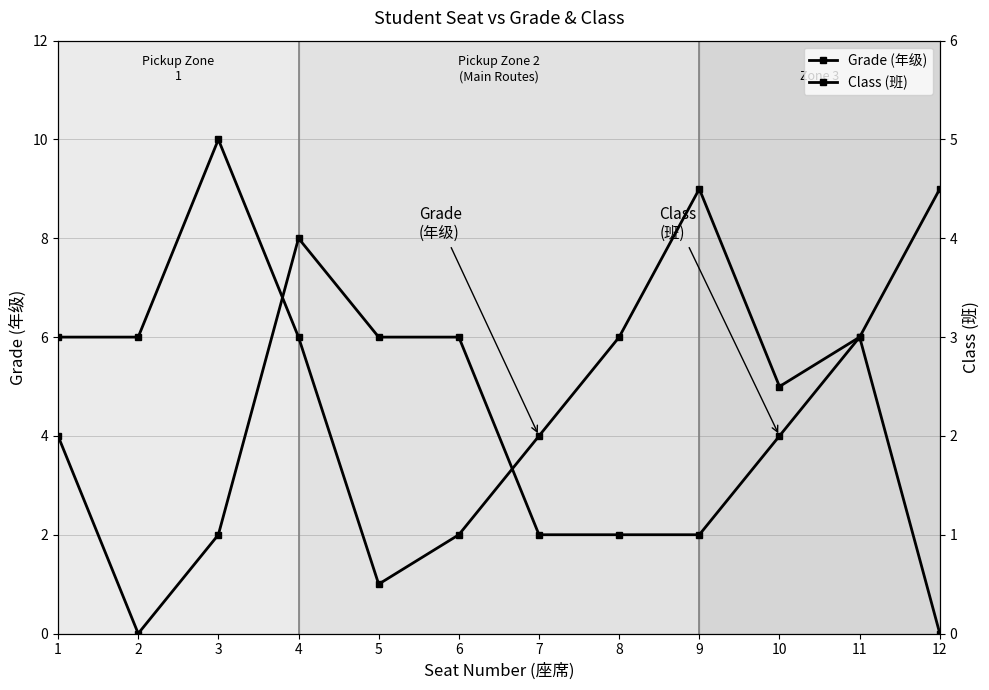

What is the total value across all series at 9?

10